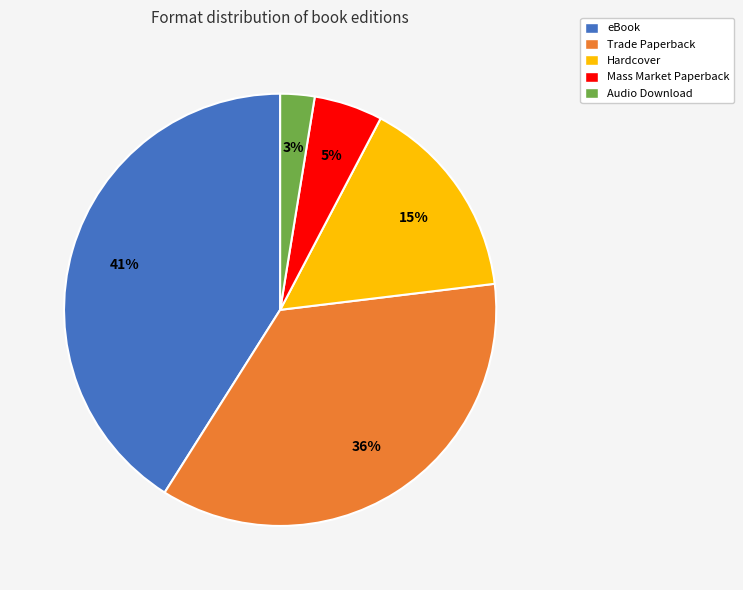

To the nearest percent, what is the difference between the largest and smallest slice percentages?

38%